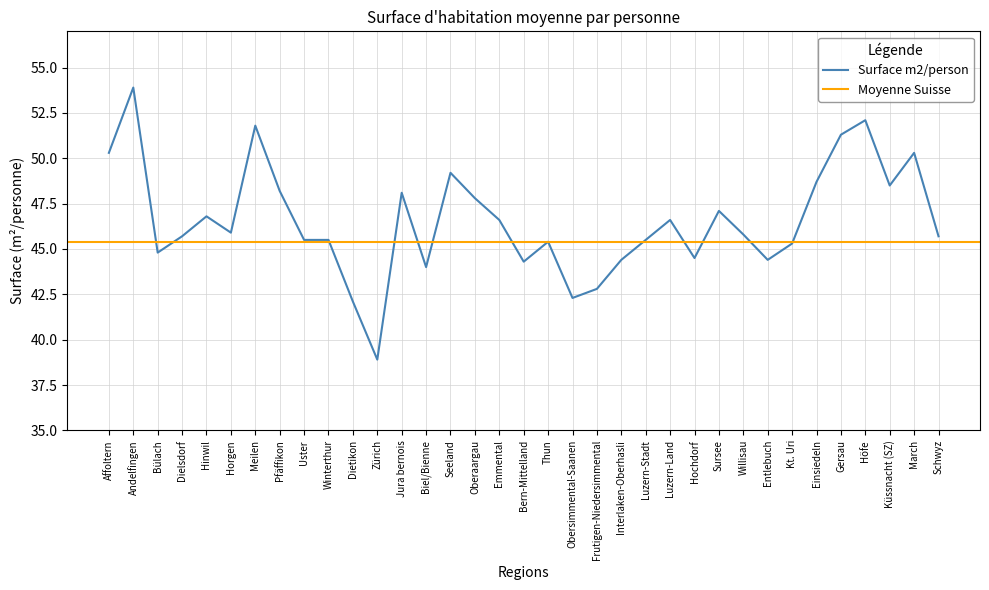

True or false: there are more than 2 points higher than both neighbors.

True